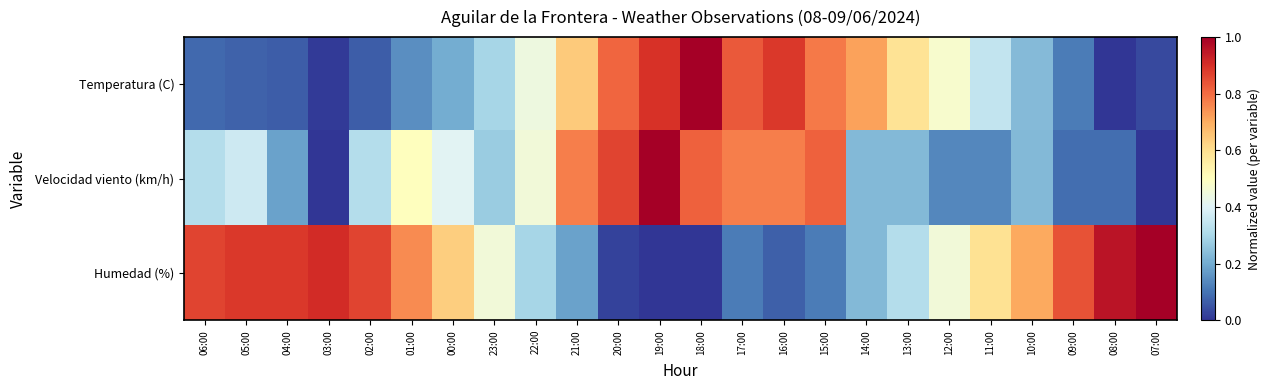

Between 20:00 and 04:00, which is larger?

20:00